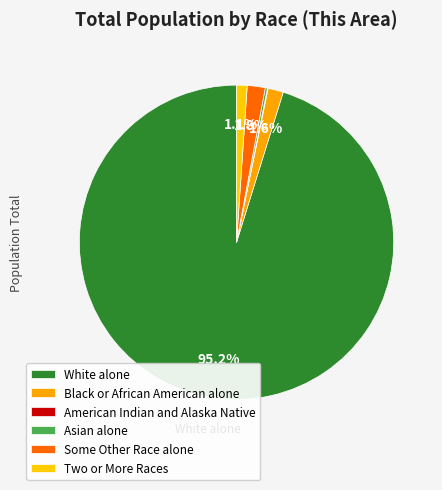

Count the number of slices in the pie.

6